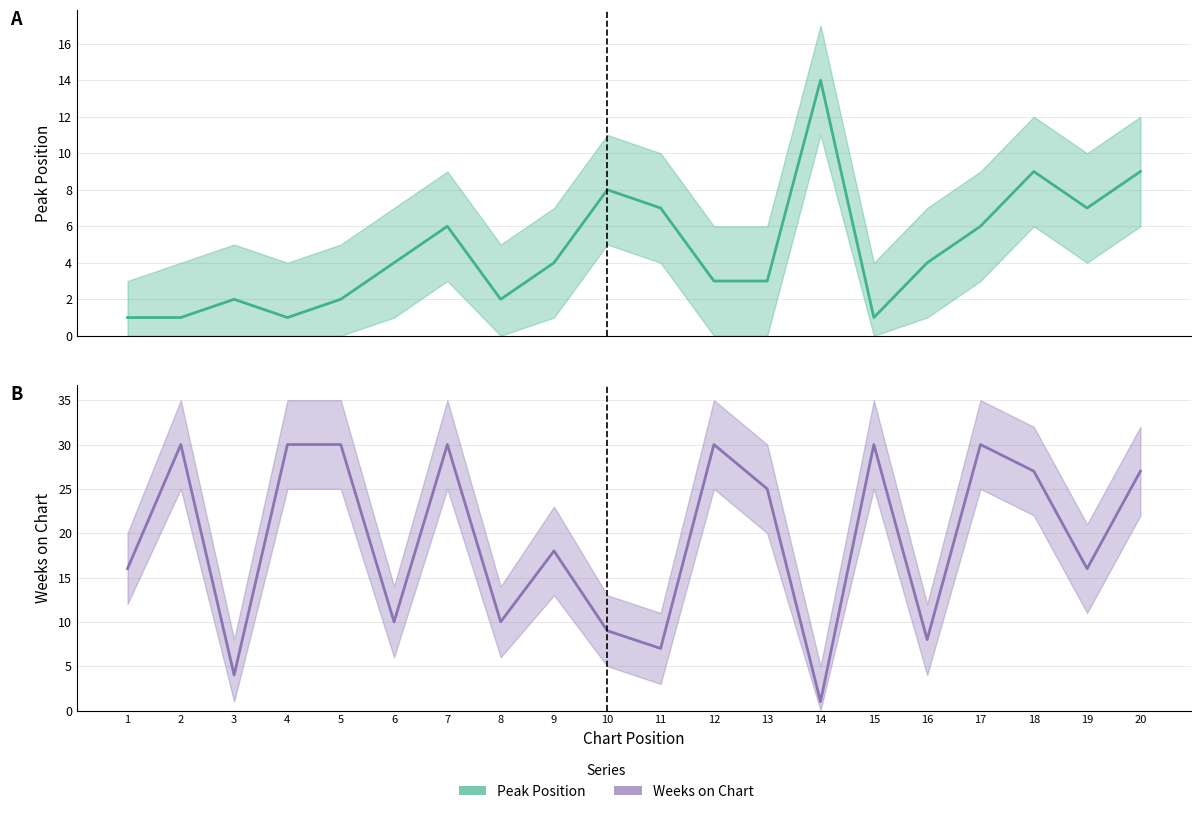

Where does the Weeks on Chart series first go above 25?

2